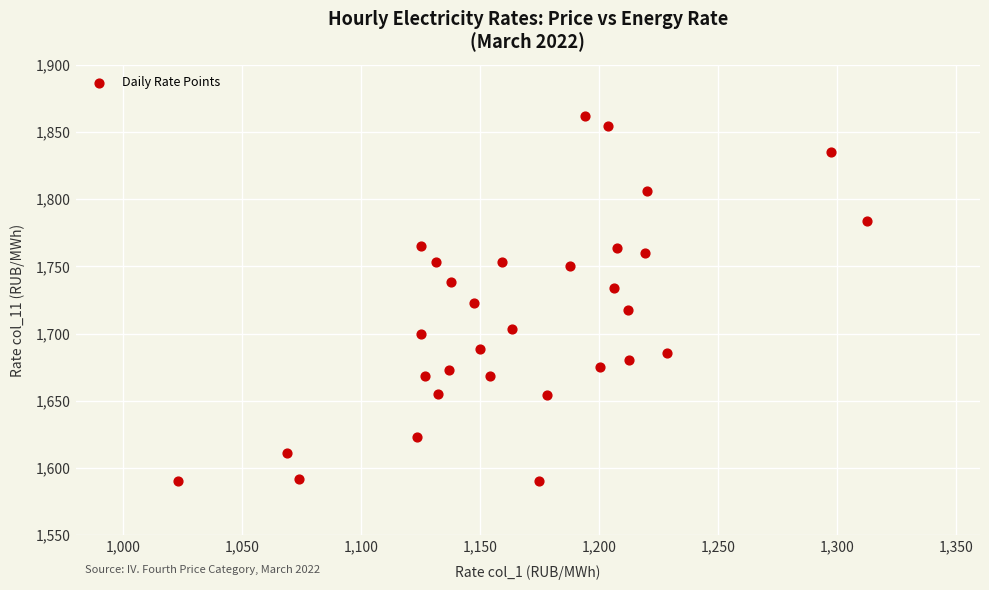

What is the range of Y values (max minus min)?

271.4